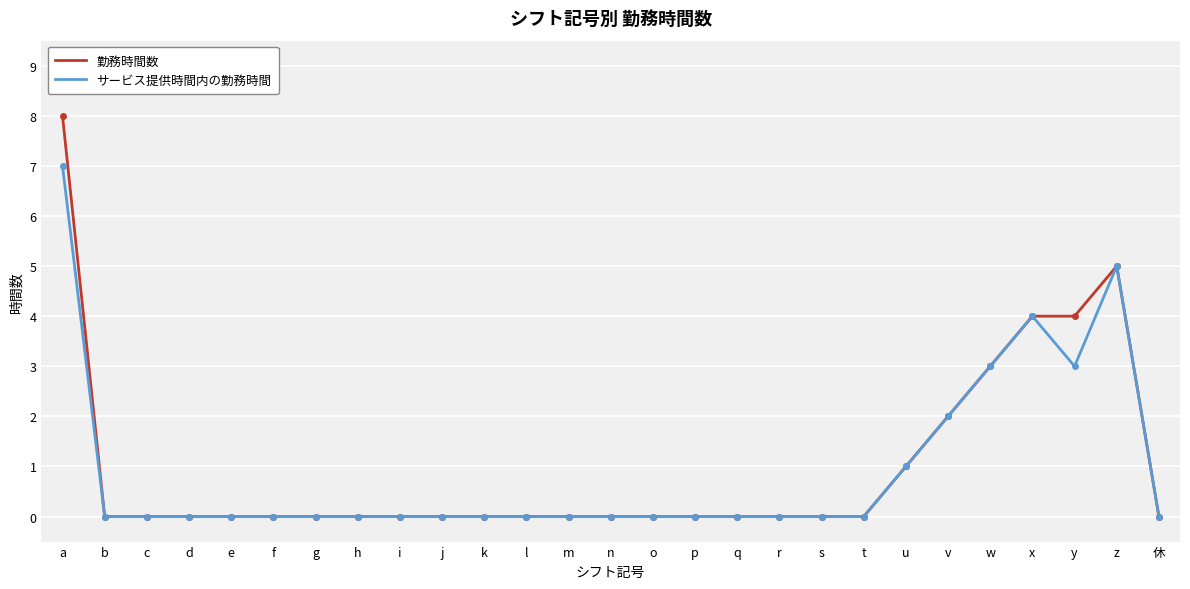

What is the maximum value shown in the chart?

8